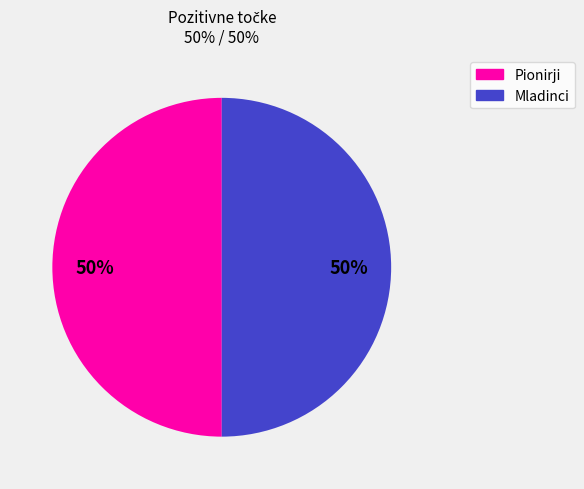

Count the number of slices in the pie.

2